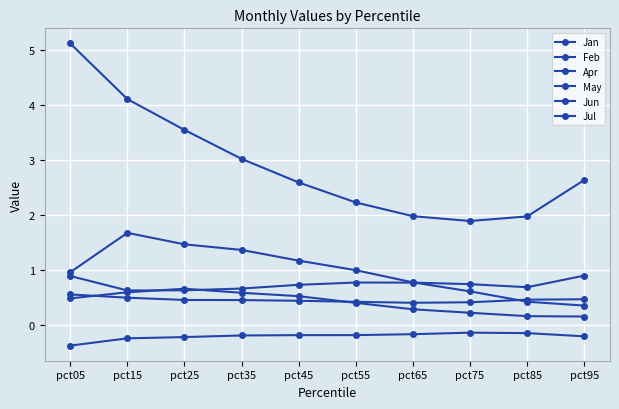

Which category has the lowest value across all series?

pct05